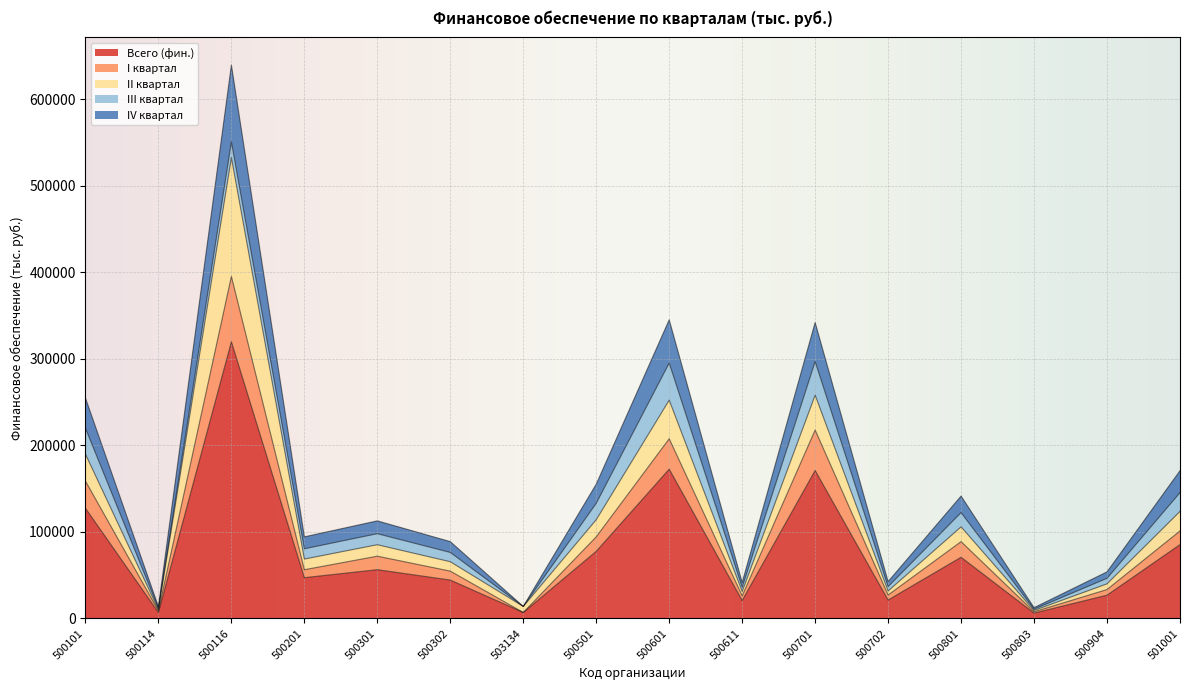

Is it true that Всего (фин.) equals 6840.7 at 500114?

True